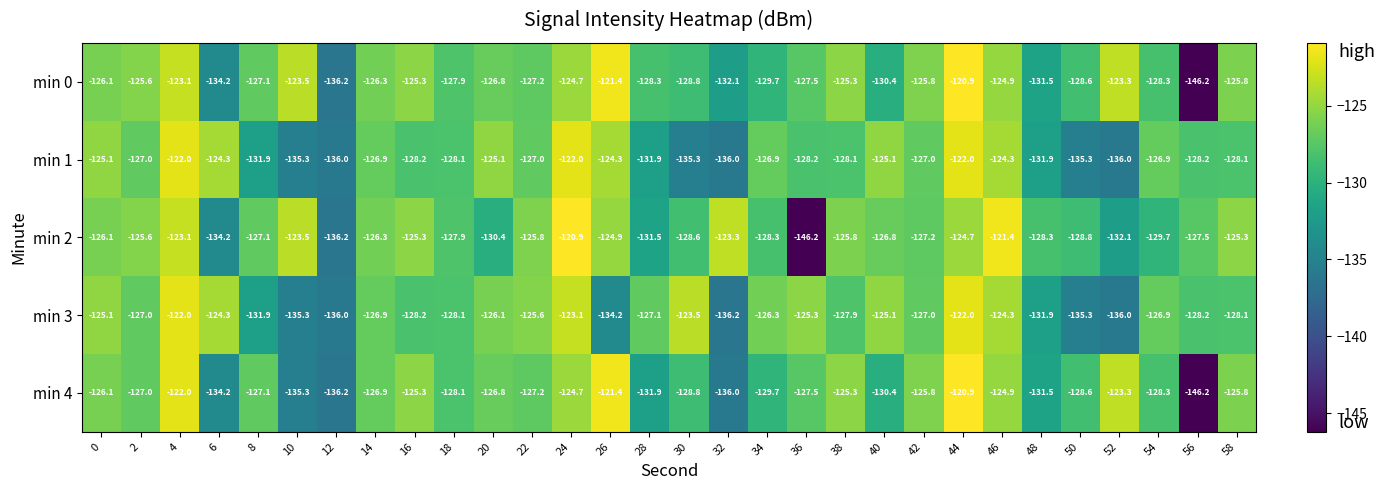

Count the number of data series in this chart.

5